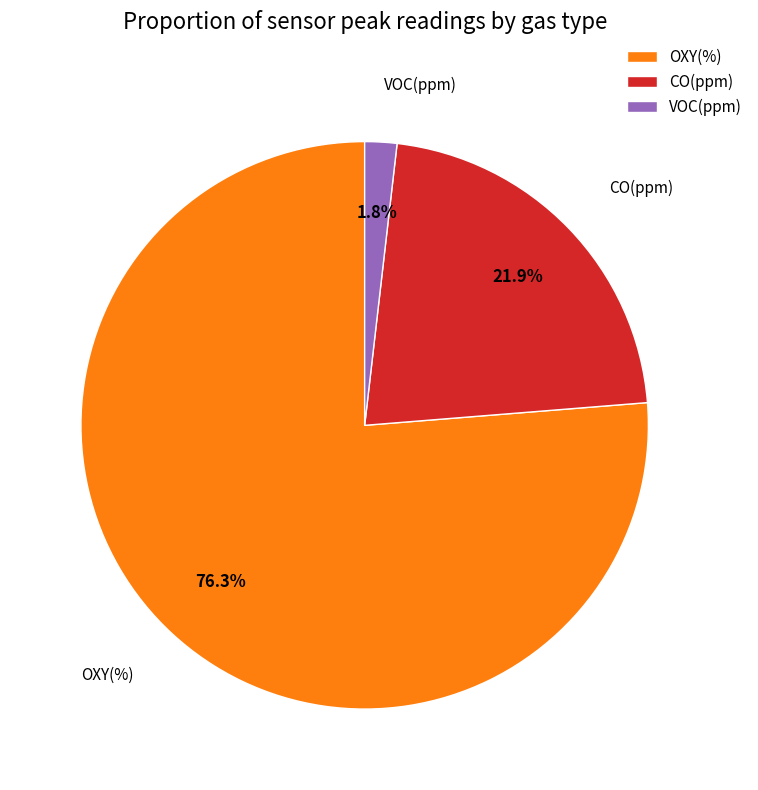

What is the total percentage of OXY(%) and CO(ppm)?

98.2%